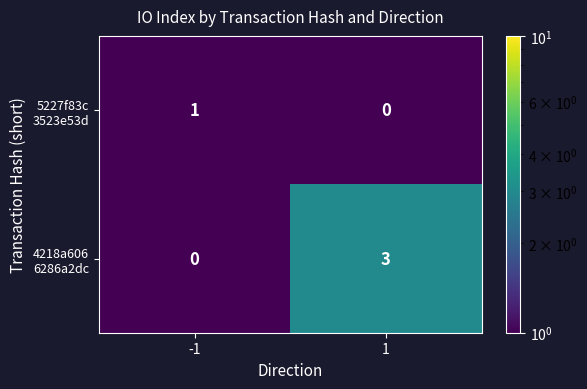

What is the spread (max minus min) of values at 1?

3